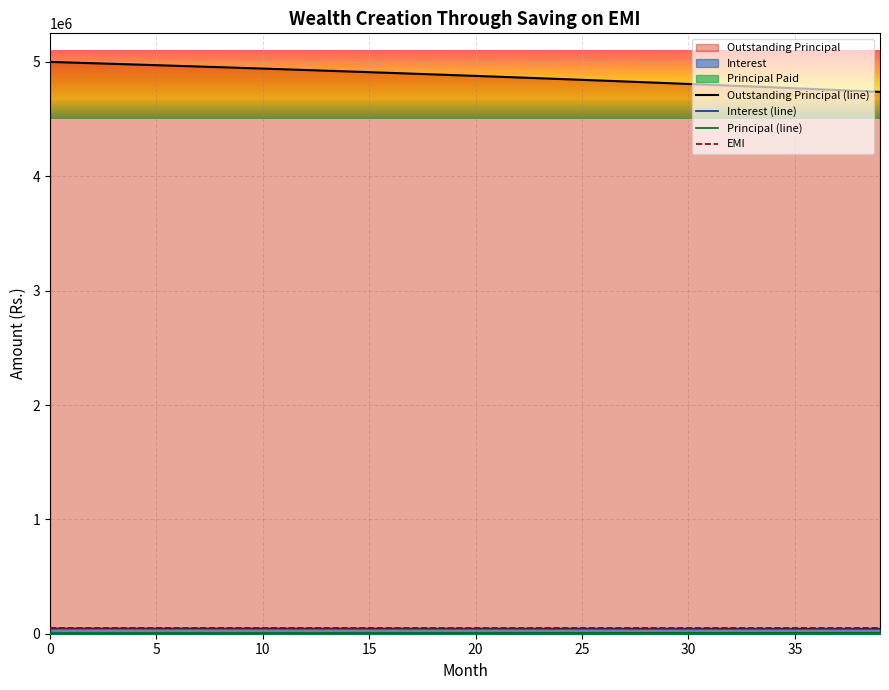

Reading left to right, list all the values displayed in this chart.

Outstanding Principal: 5000000.0	4994412.2	4988772.0	4983078.9	4977332.5	4971532.2	4965677.5	4959767.9	4953803.0	4947782.1	4941704.7	4935570.4	4929378.6	4923128.7	4916820.2	4910452.6	4904025.3	4897537.8	4890989.4	4884379.6	4877707.9	4870973.6	4864176.1	4857315.0	4850389.5	4843399.1	4836343.2	4829221.1	4822032.2	4814776.0	4807451.7	4800058.8	4792596.5	4785064.3	4777461.5	4769787.4	4762041.4	4754222.7	4746330.7	4738364.8
Interest: 46875.0	46822.6	46769.7	46716.4	46662.5	46608.1	46553.2	46497.8	46441.9	46385.5	46328.5	46271.0	46212.9	46154.3	46095.2	46035.5	45975.2	45914.4	45853.0	45791.1	45728.5	45665.4	45601.7	45537.3	45472.4	45406.9	45340.7	45273.9	45206.6	45138.5	45069.9	45000.6	44930.6	44860.0	44788.7	44716.8	44644.1	44570.8	44496.9	44422.2
Principal: 5587.8	5640.2	5693.1	5746.4	5800.3	5854.7	5909.6	5965.0	6020.9	6077.3	6134.3	6191.8	6249.9	6308.5	6367.6	6427.3	6487.6	6548.4	6609.8	6671.7	6734.3	6797.4	6861.1	6925.5	6990.4	7055.9	7122.1	7188.9	7256.2	7324.3	7392.9	7462.2	7532.2	7602.8	7674.1	7746.0	7818.7	7892.0	7966.0	8040.6